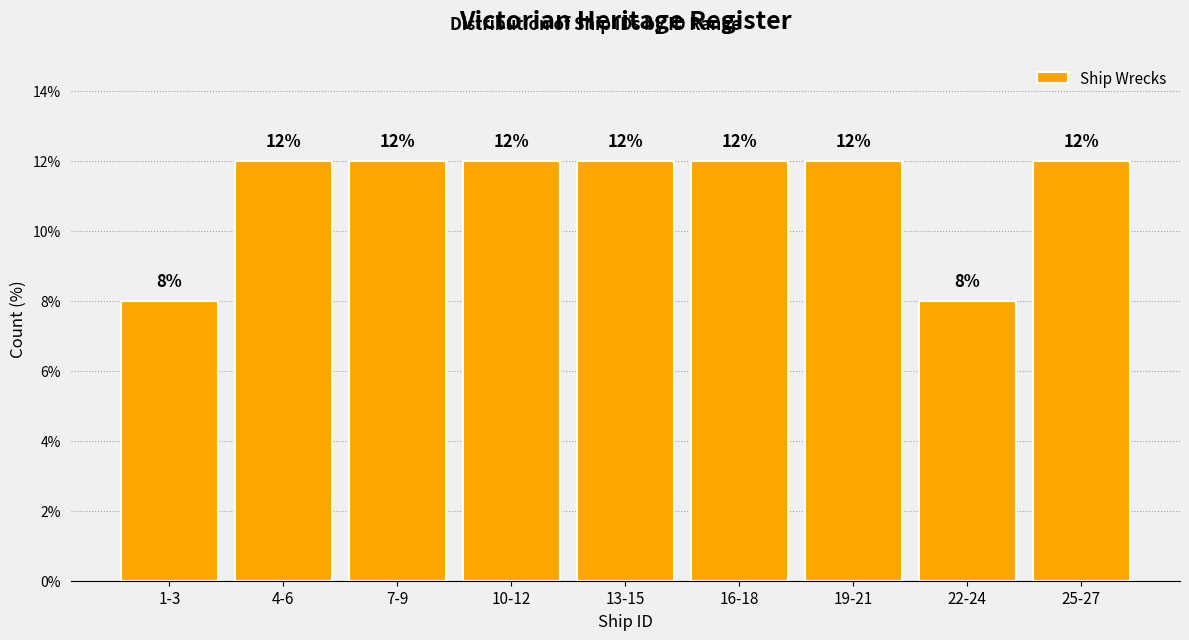

Reading left to right, list all the values displayed in this chart.

8	12	12	12	12	12	12	8	12